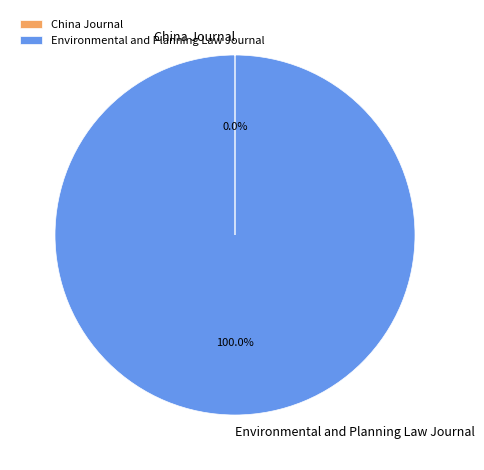

Which slice is the largest?

Environmental and Planning Law Journal